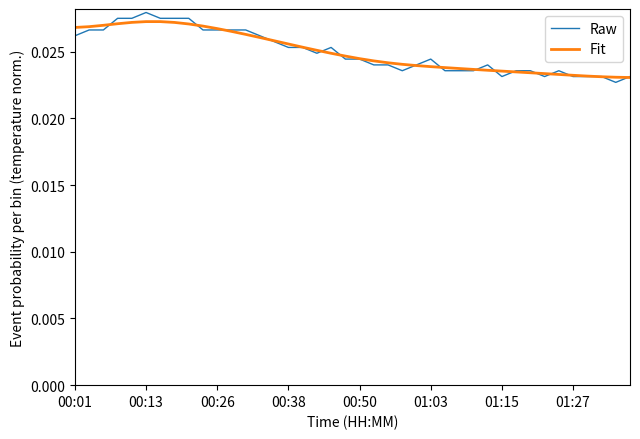

What is the sum of all Raw values?

1.0